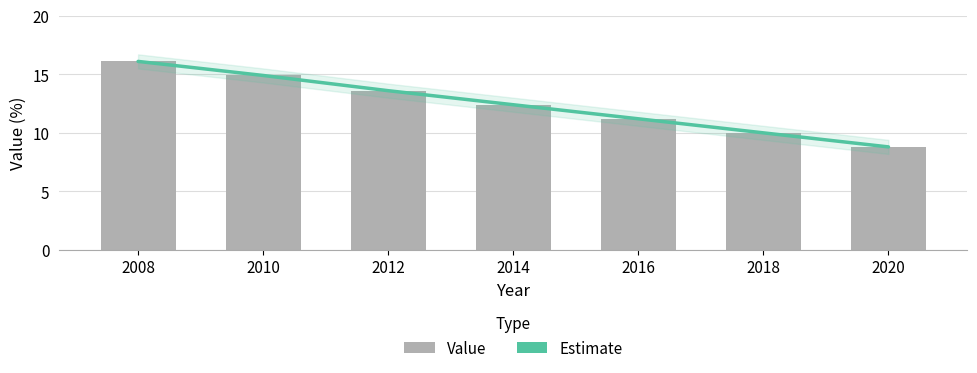

The value of Estimate at 2016 is 2.6. True or false?

False